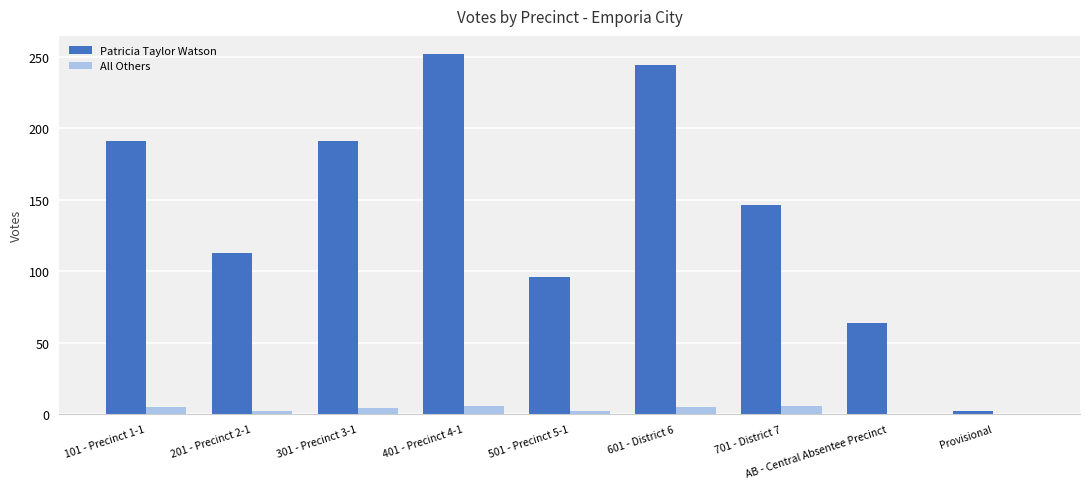

What is the greatest value displayed?

252